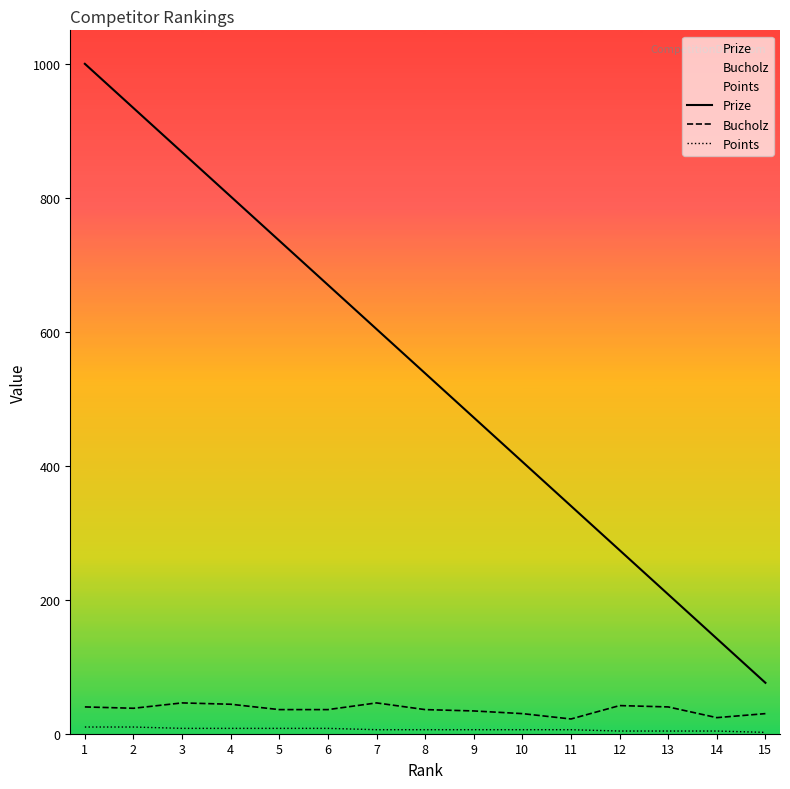

At how many categories does at least one series exceed 200?

13